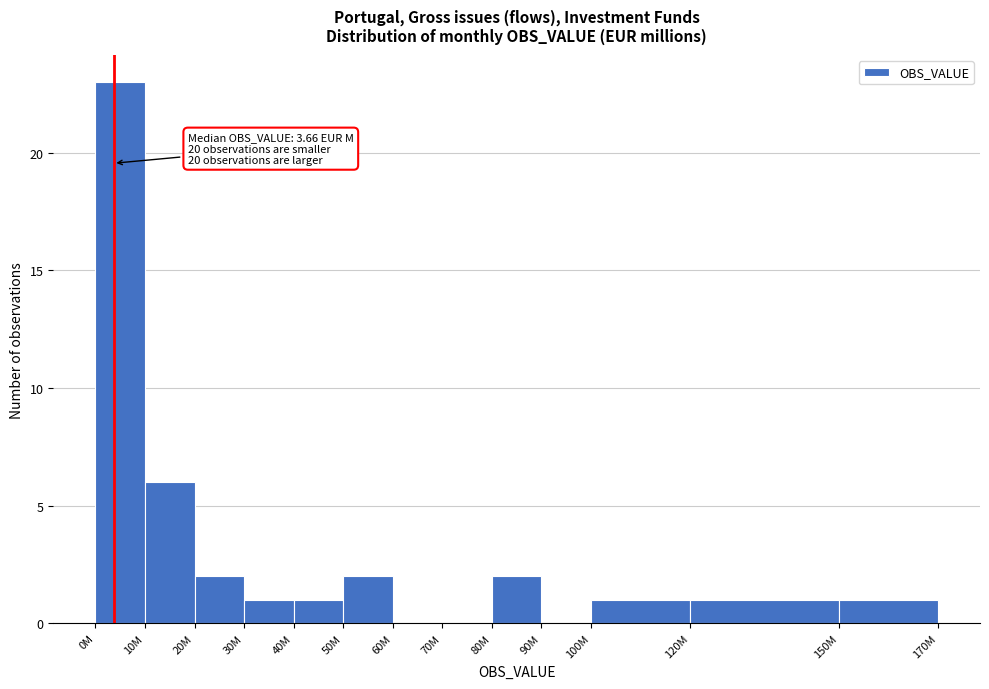

Reading left to right, what are all the values shown in this chart?

0M=23	10M=6	20M=2	30M=1	40M=1	50M=2	60M=0	70M=0	80M=2	90M=0	100M=1	120M=1	150M=1